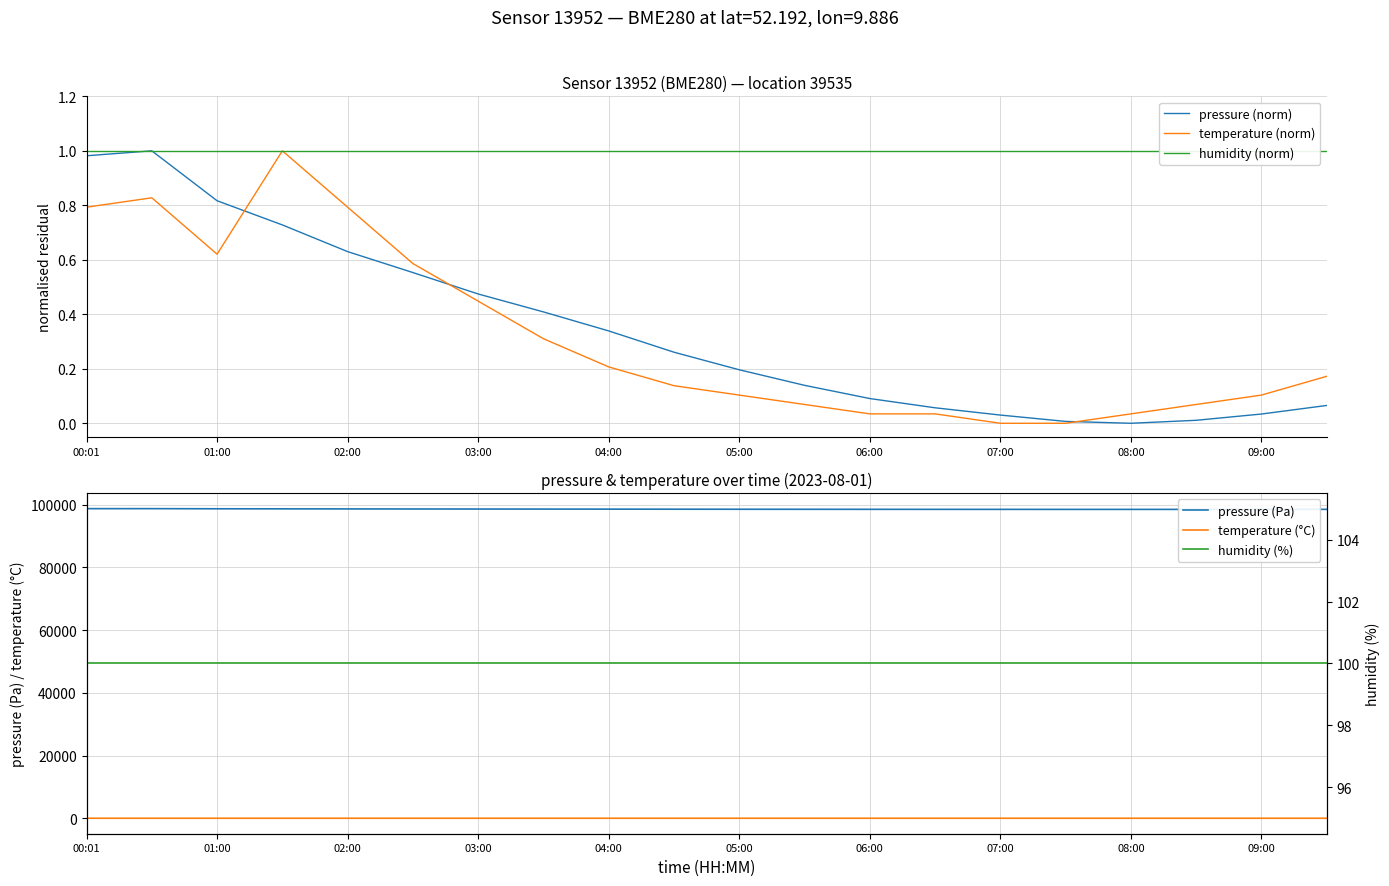

Does the chart have visible grid lines?

Yes